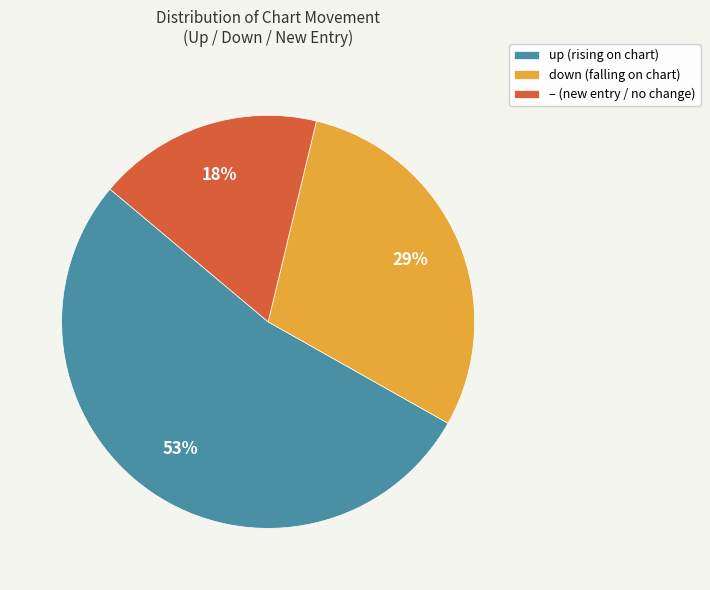

Count the number of slices in the pie.

3